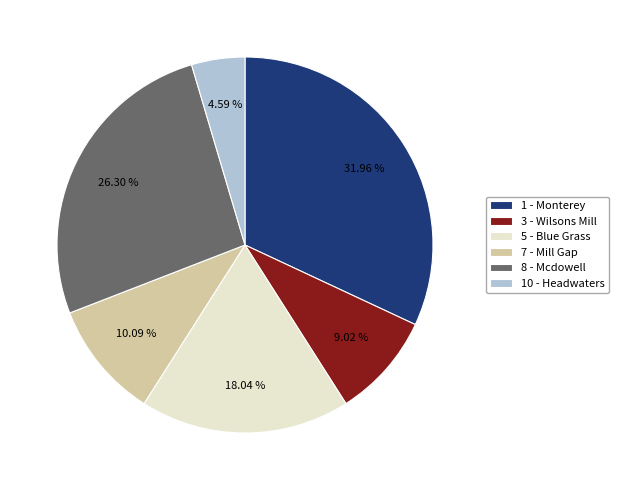

Combined, do 3 - Wilsons Mill and 1 - Monterey account for over 50%?

No